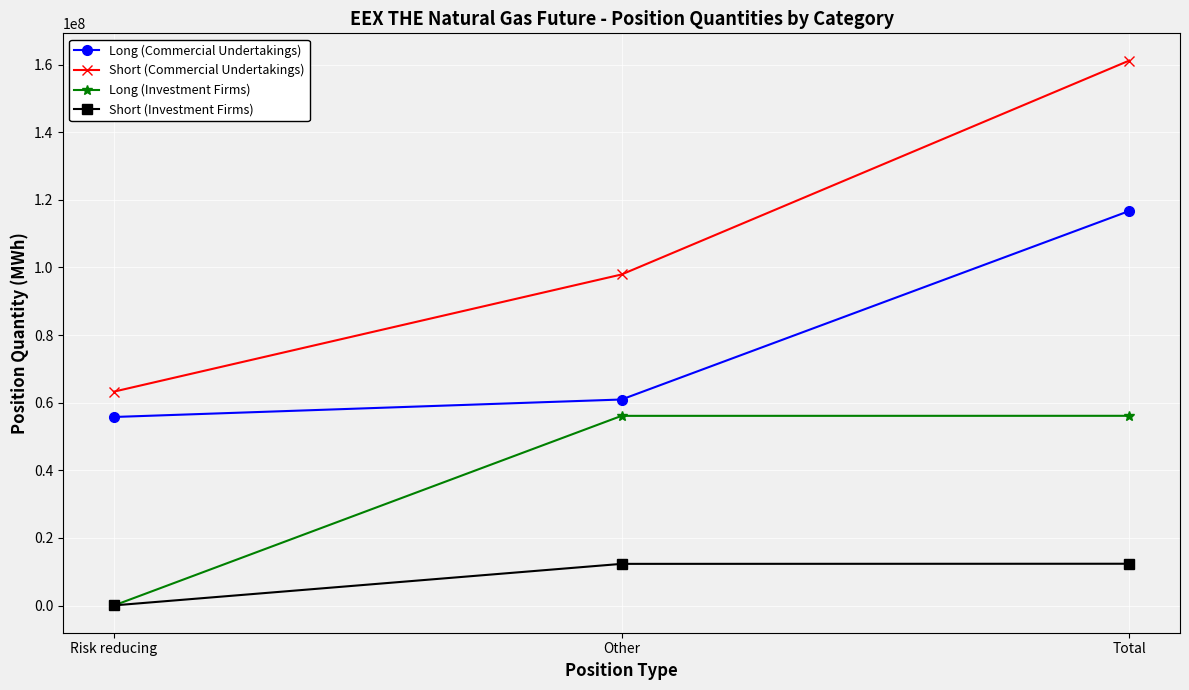

Rank the categories by Long (Commercial Undertakings) value from lowest to highest.

Risk reducing, Other, Total